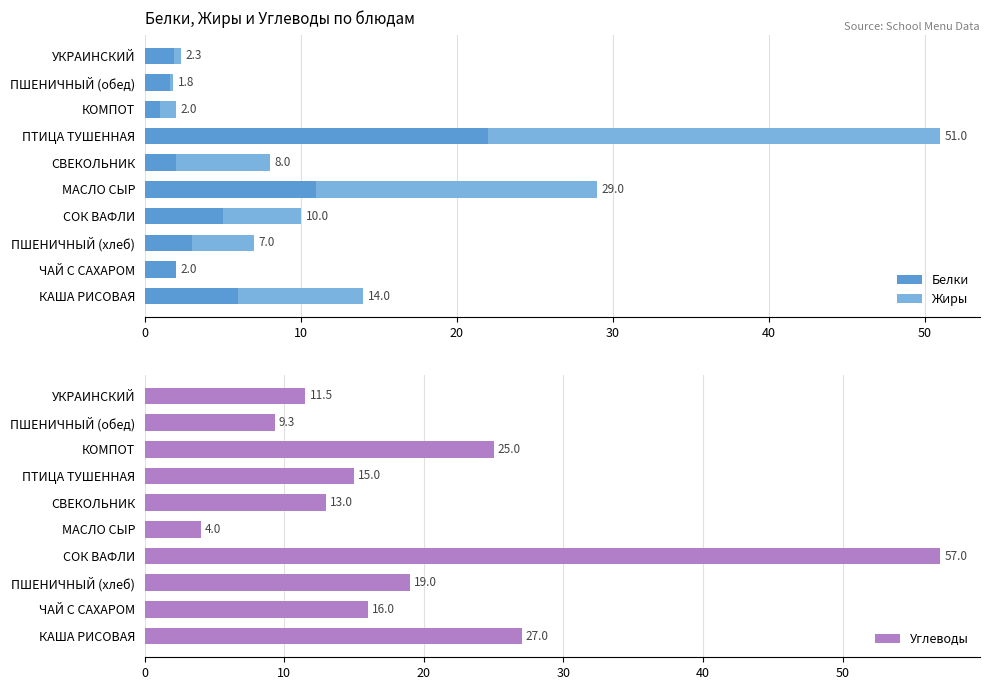

What is the maximum value for Углеводы?

57.0